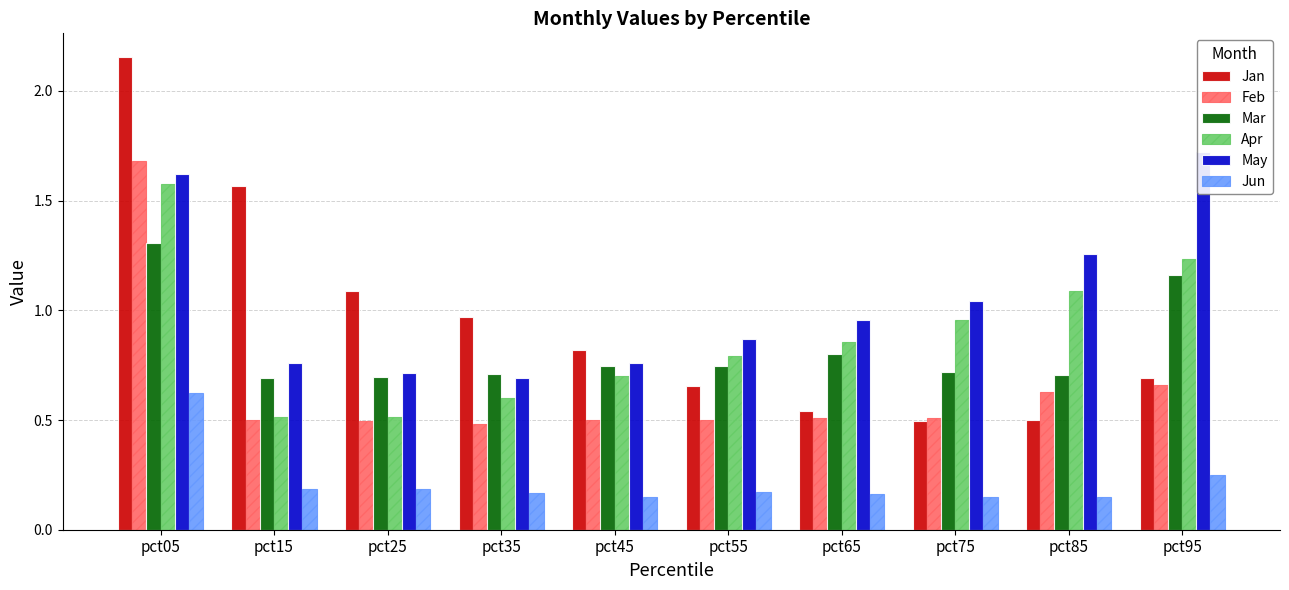

Are the bars grouped side by side (vs. stacked)?

Yes